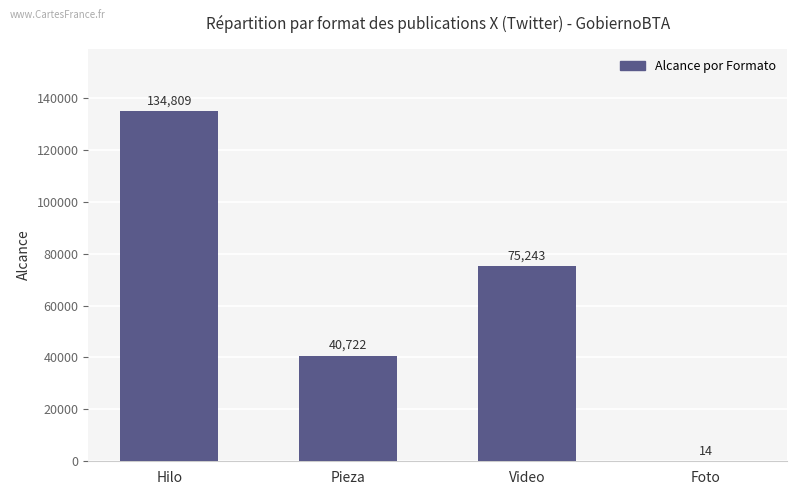

What is the sum of all values?

250788